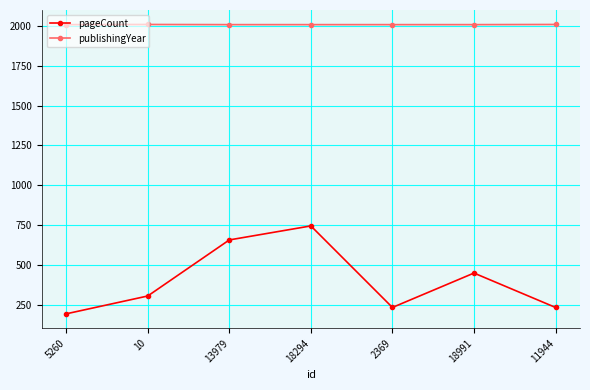

Is this an area chart (filled region under the line)?

No